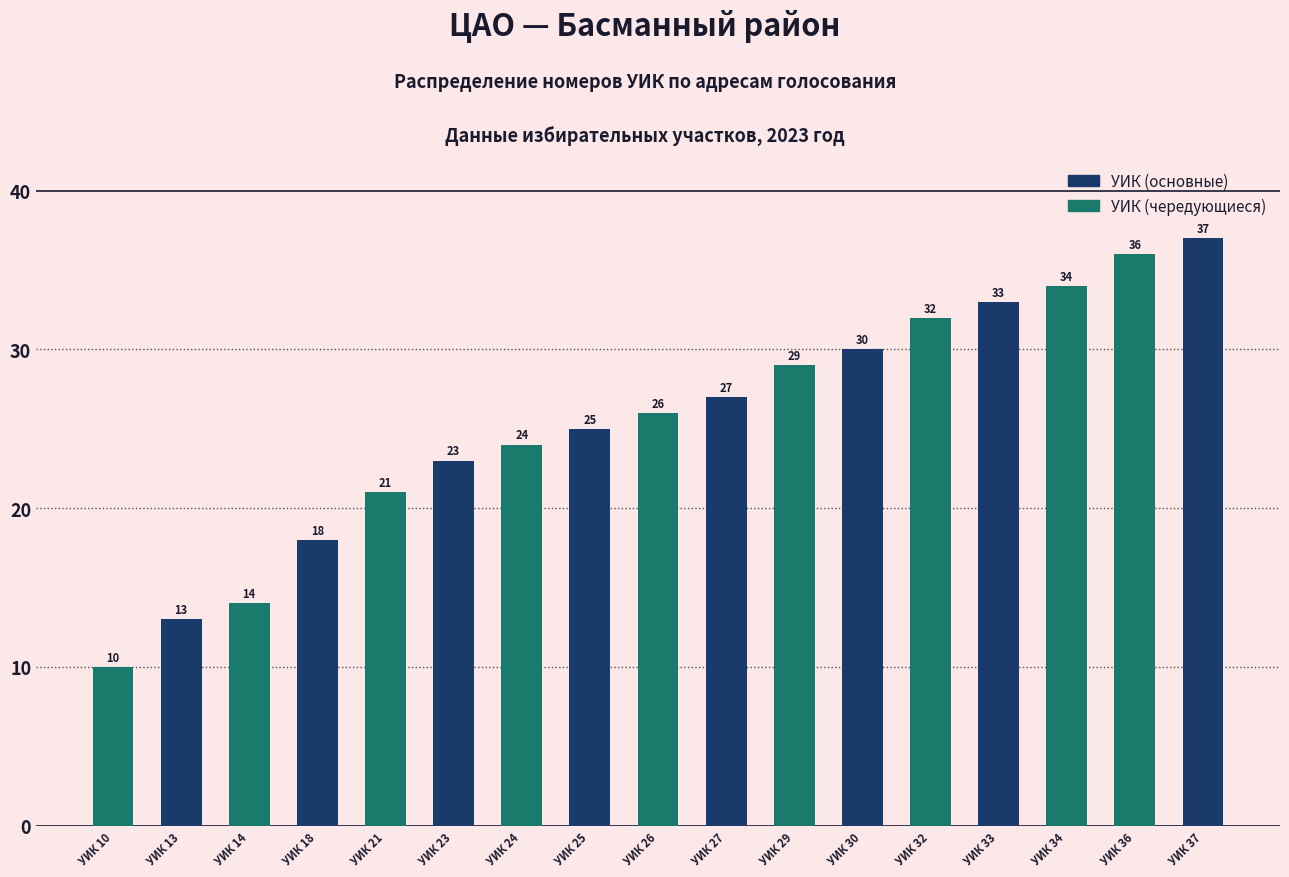

Does the chart contain any negative values?

No